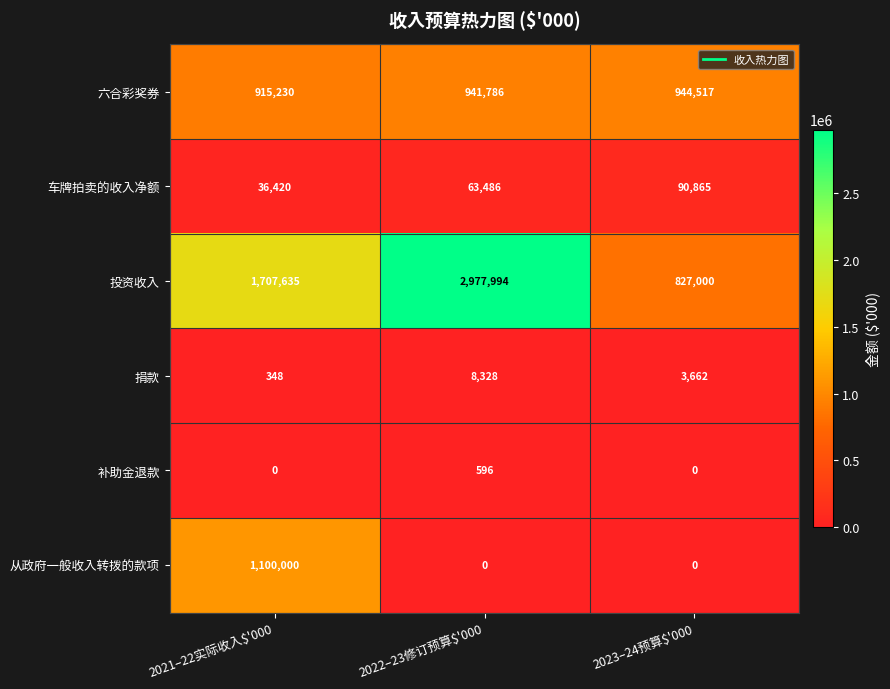

Which series changed the most between 2022–23修订预算$'000 and 2023–24预算$'000?

投资收入